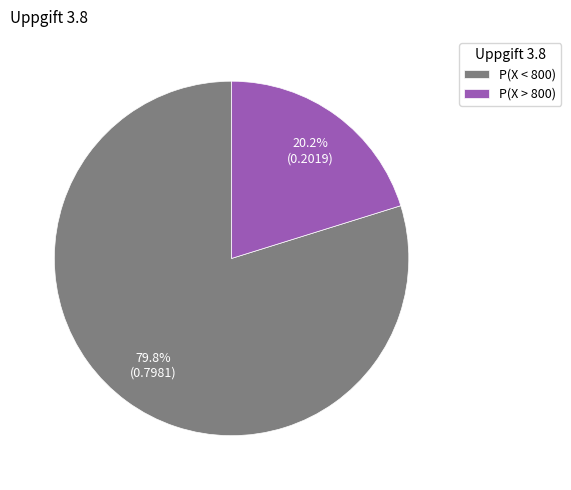

What percentage do P(X > 800) and P(X < 800) together represent?

100.0%